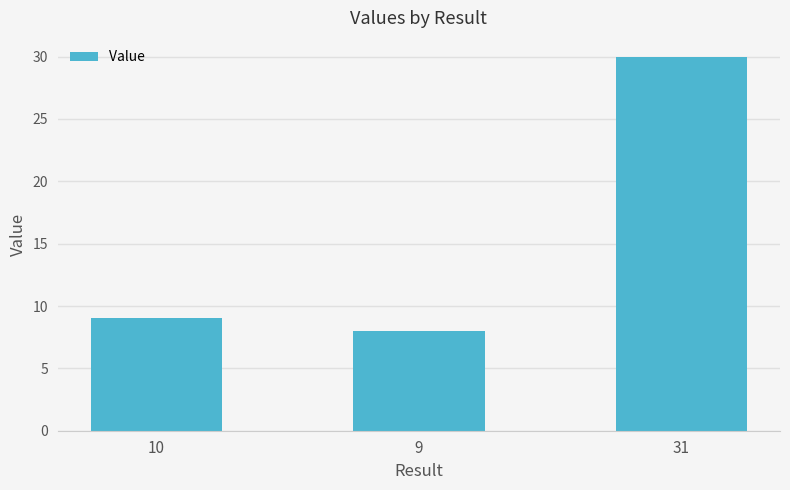

Which has a higher value, 10 or 9?

10